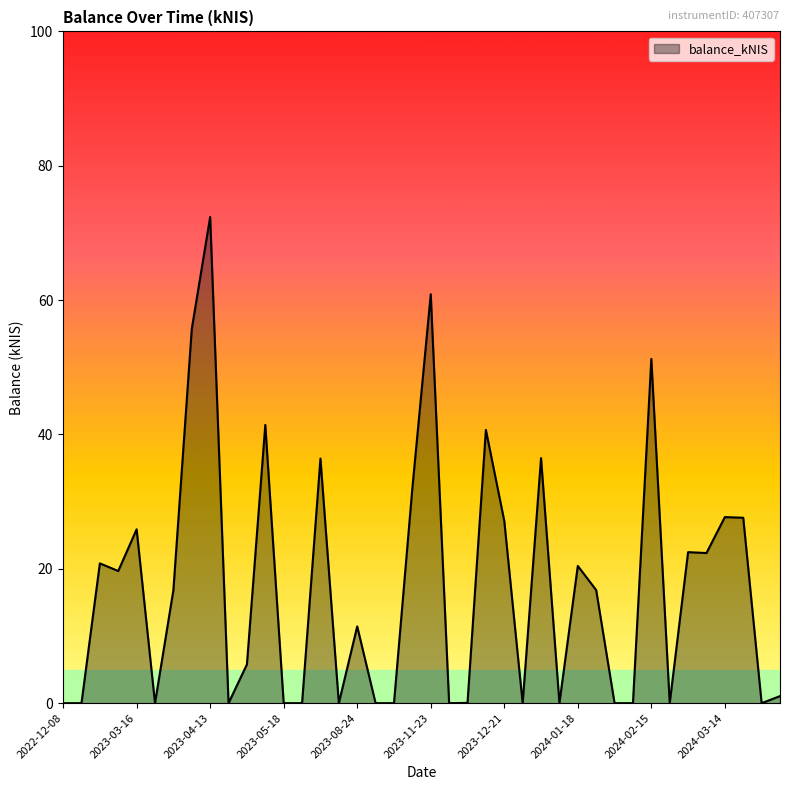

How many distinct data groups are displayed?

1